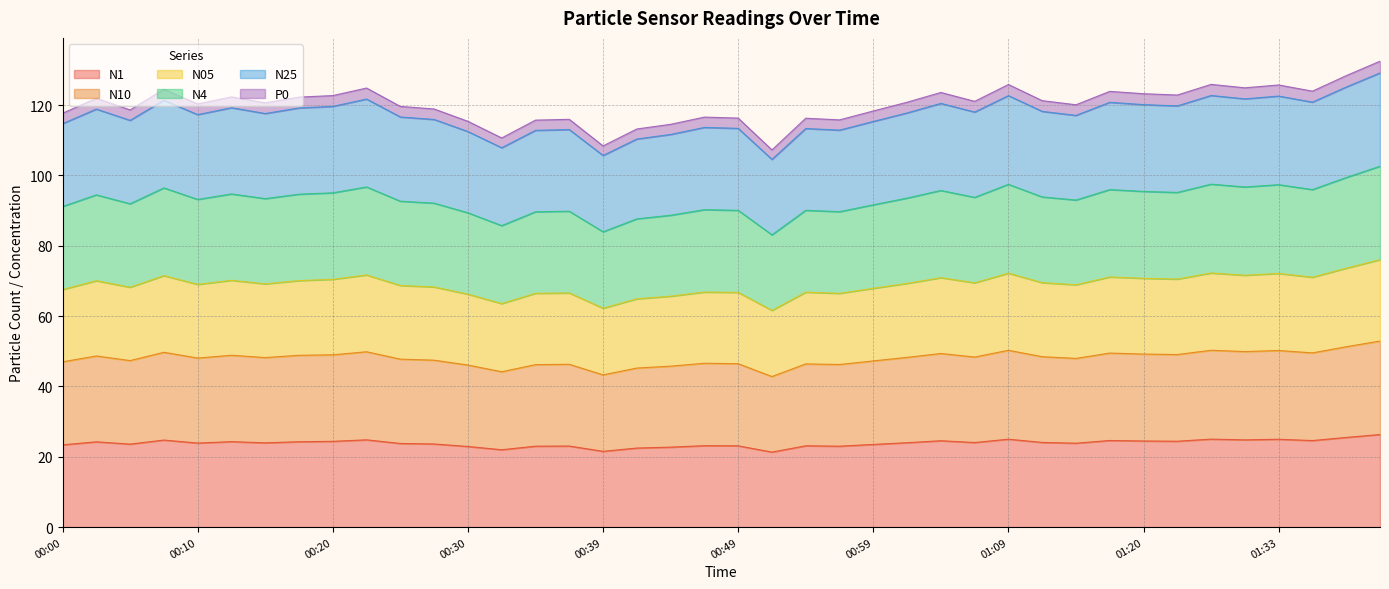

Which series has the widest spread of values?

N4